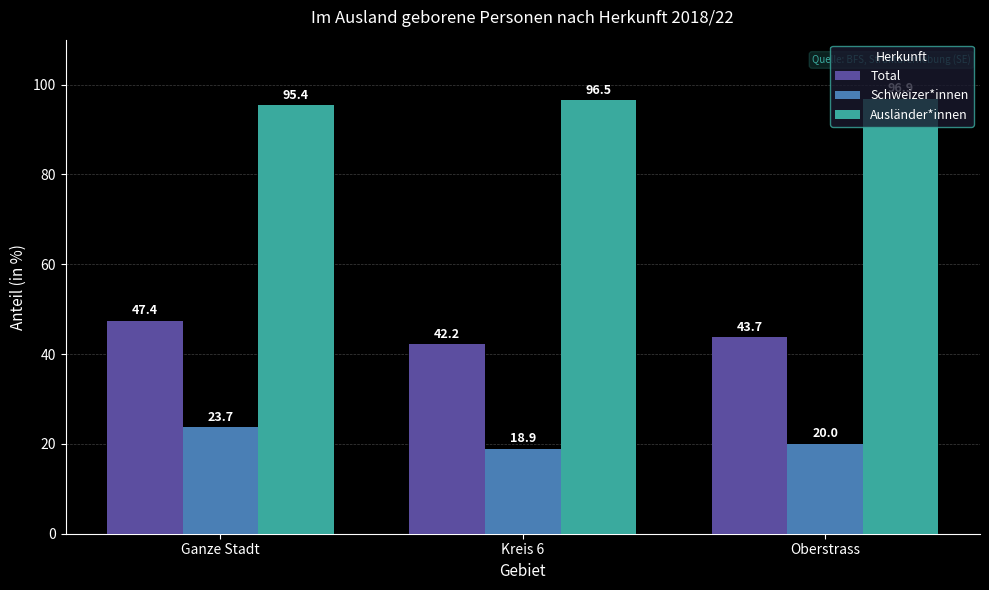

What is the value of the Schweizer*innen bar at the 1st from the left?

23.7